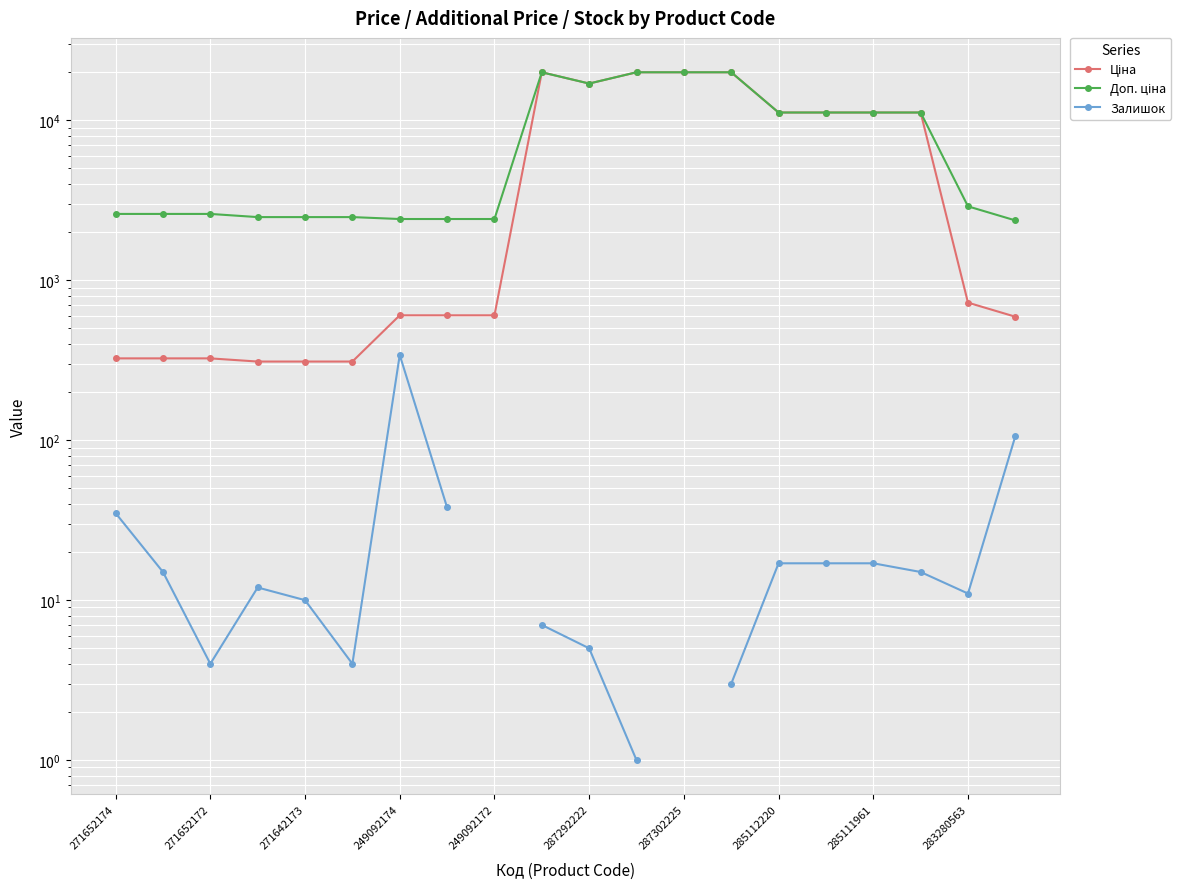

What is the value of the Ціна point at the 2nd from the left?

324.8